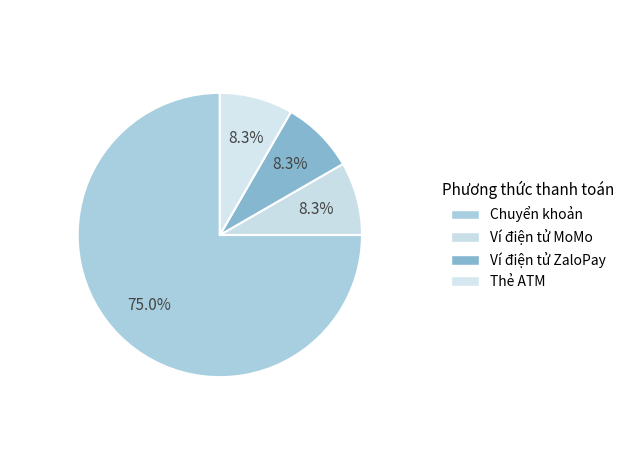

What is the ratio of the value at Thẻ ATM to the value at Ví điện tử ZaloPay?

1.0